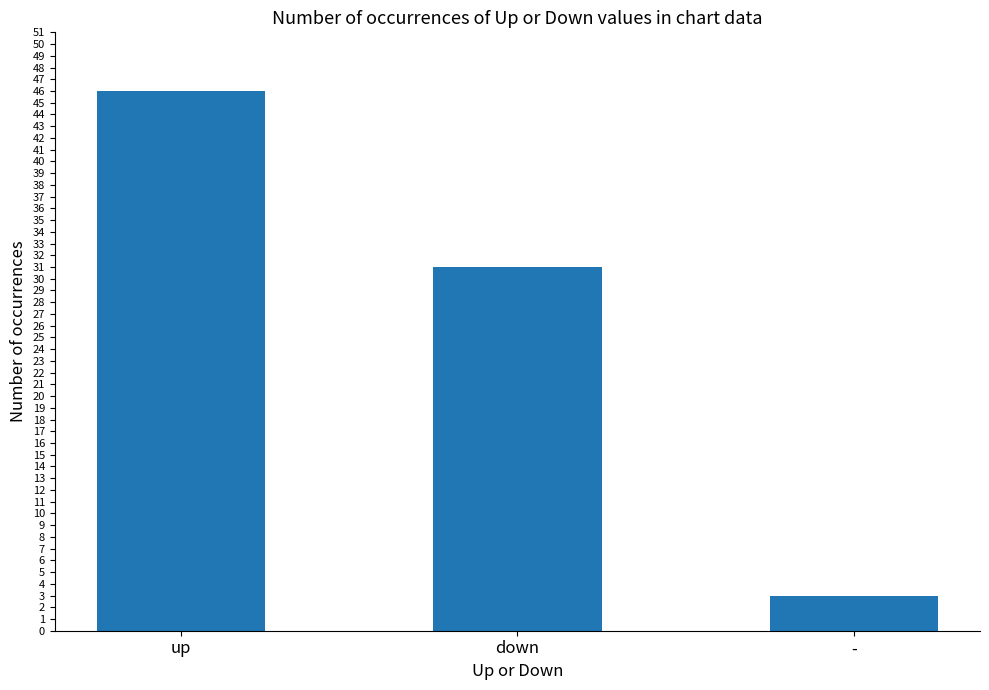

What is the change in value from up to down?

-15